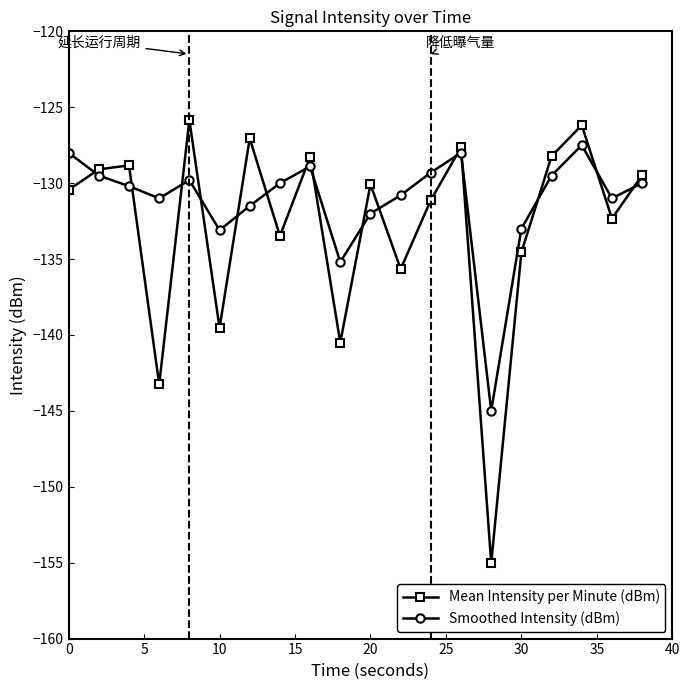

At how many categories does at least one series exceed -141?

19